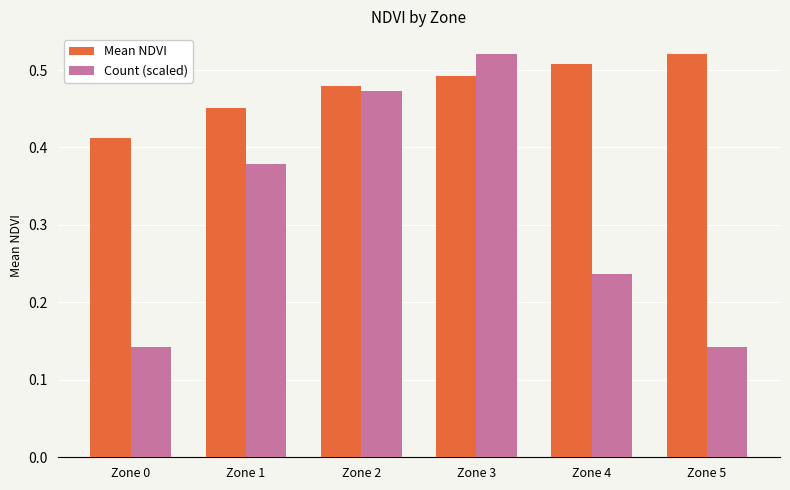

Which category has the highest value in the Mean NDVI series?

Zone 5